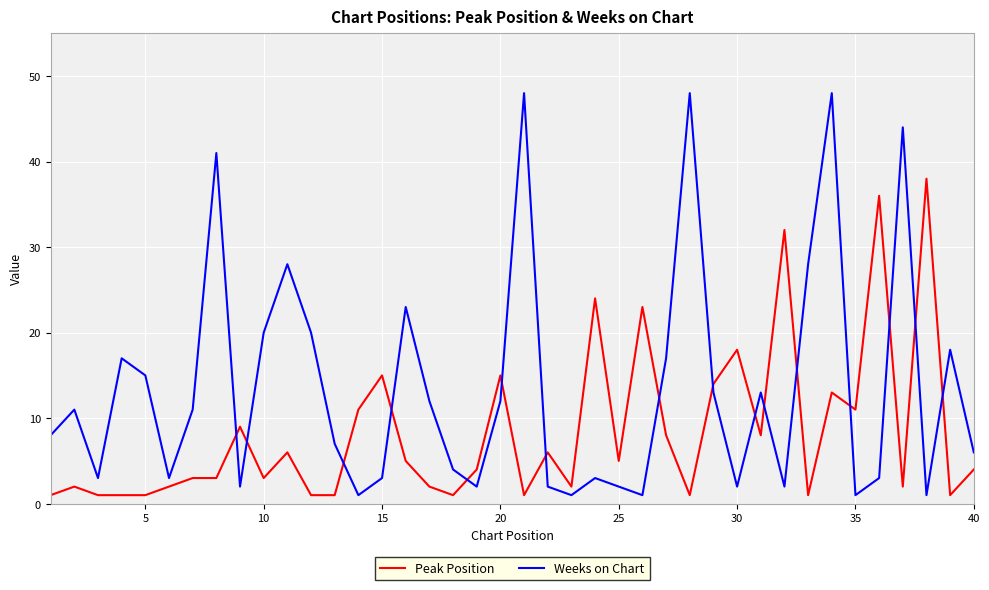

Which series has the widest spread of values?

Weeks on Chart